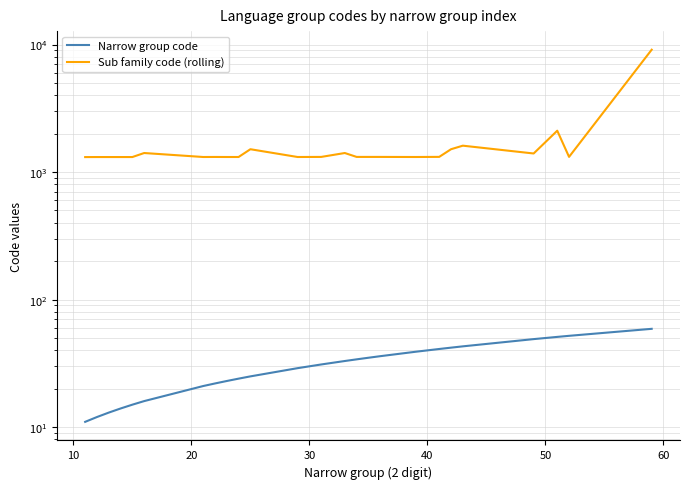

Is this an area chart (filled region under the line)?

No